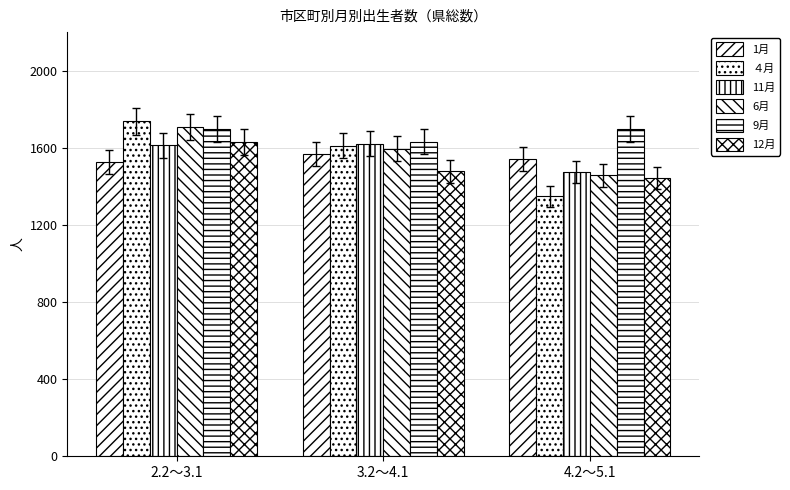

Which series changed the most between 2.2～3.1 and 3.2～4.1?

12月